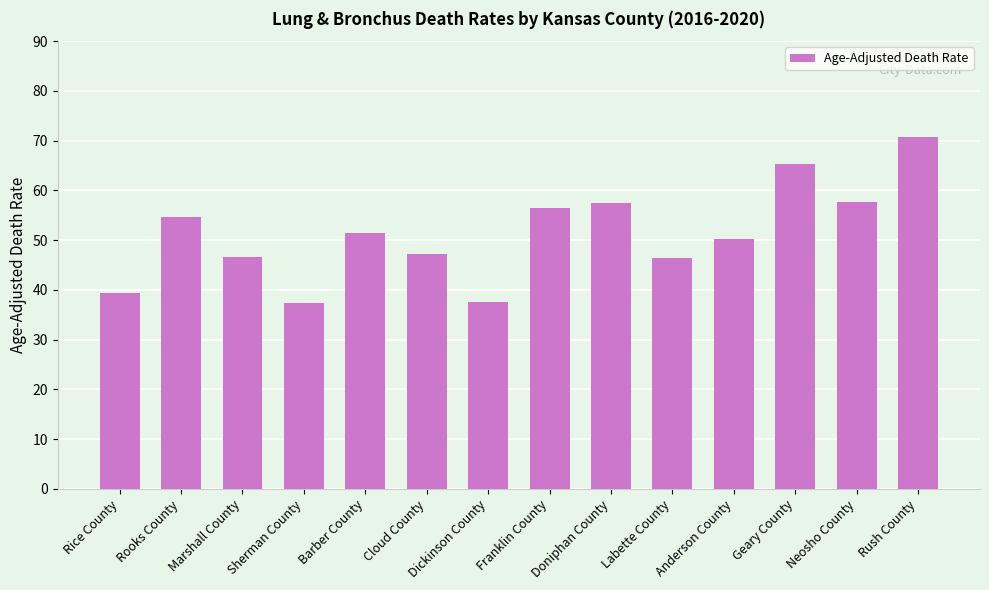

What is the minimum value shown in the chart?

37.4